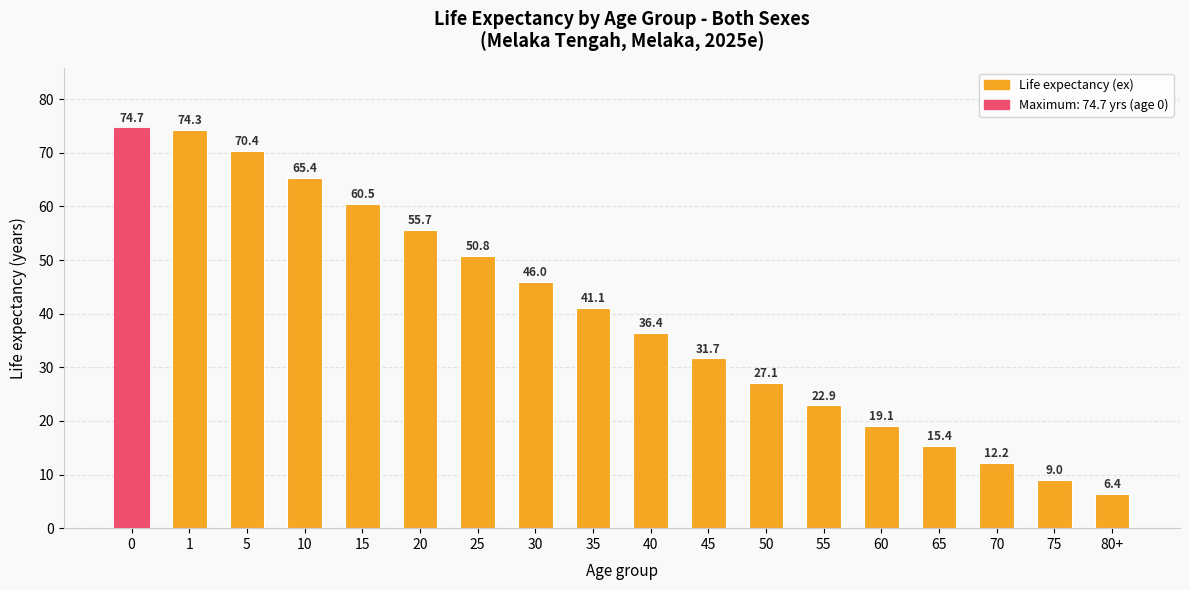

The value at 10 is 115.2. True or false?

False